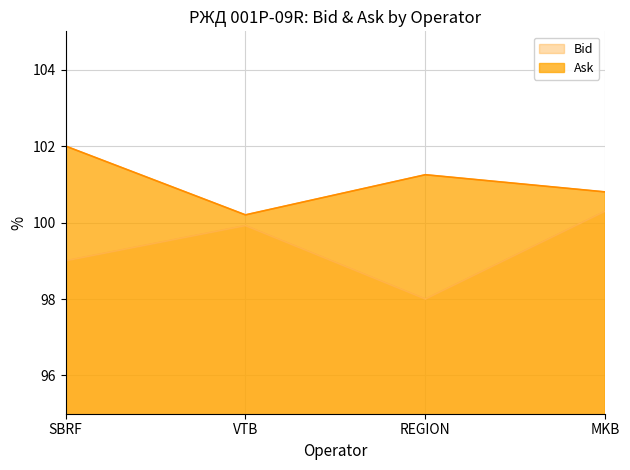

Reading left to right, what are all the values shown in this chart?

Bid: SBRF=99.0	VTB=99.9	REGION=98.0	MKB=100.3
Ask: SBRF=102.0	VTB=100.2	REGION=101.2	MKB=100.8